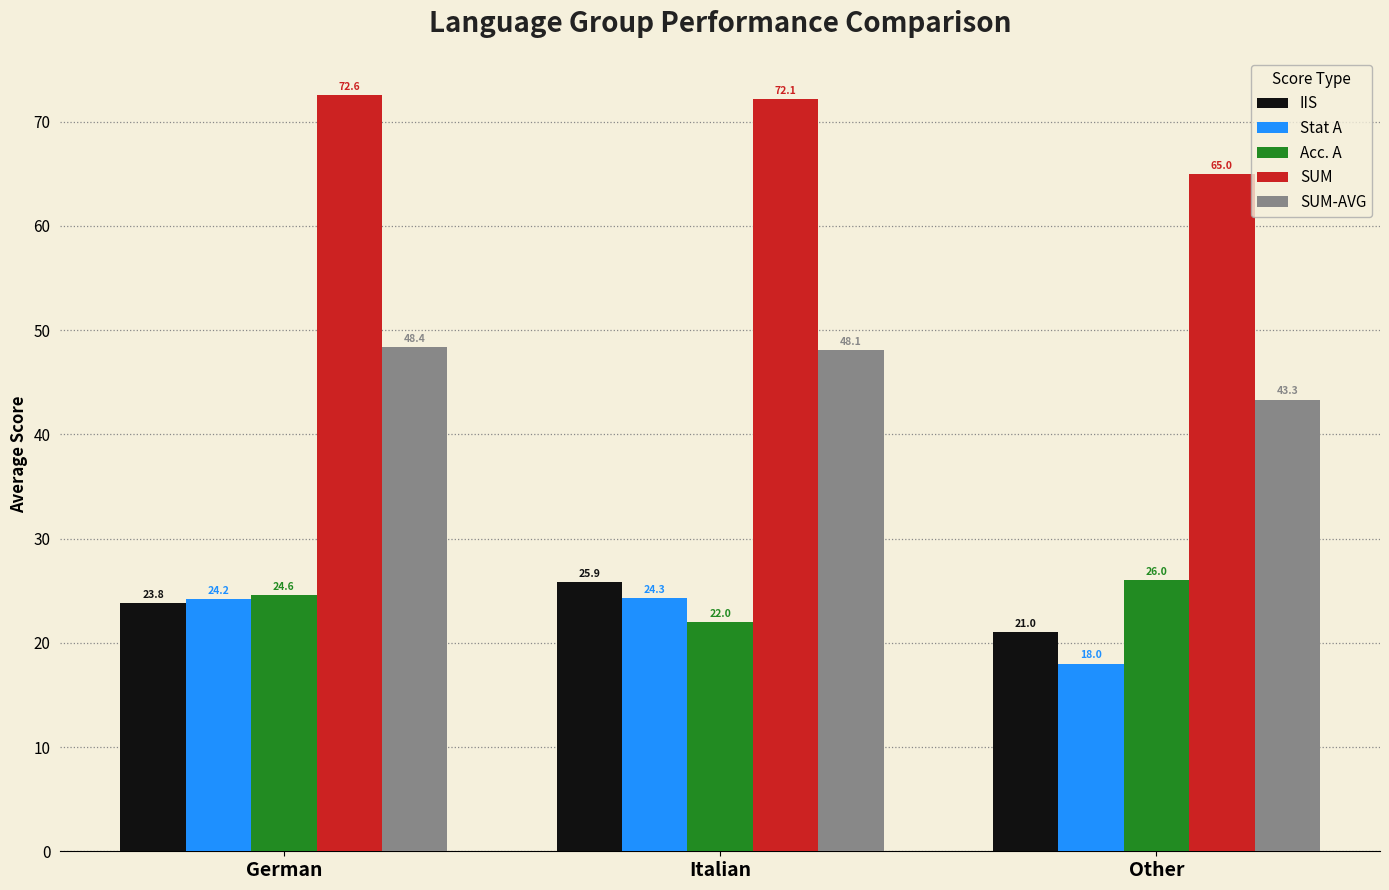

Reading left to right, what are all the values shown in this chart?

IIS: German=23.8	Italian=25.9	Other=21.0
Stat A: German=24.2	Italian=24.3	Other=18.0
Acc. A: German=24.6	Italian=22.0	Other=26.0
SUM: German=72.6	Italian=72.1	Other=65.0
SUM-AVG: German=48.4	Italian=48.1	Other=43.3